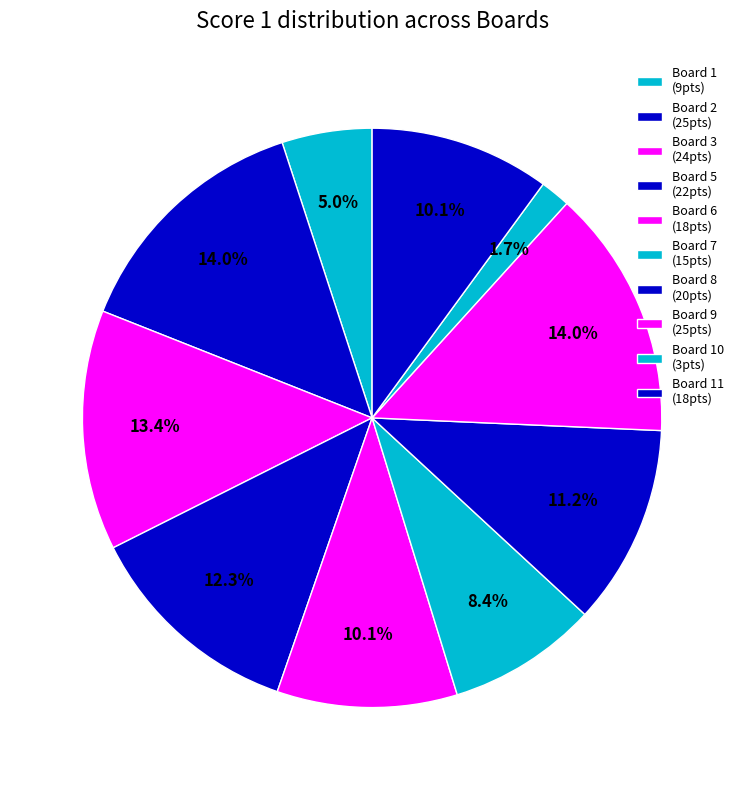

Count the number of slices in the pie.

10